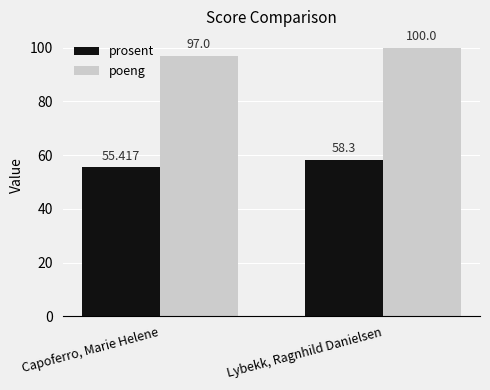

How many bars are there in total?

4